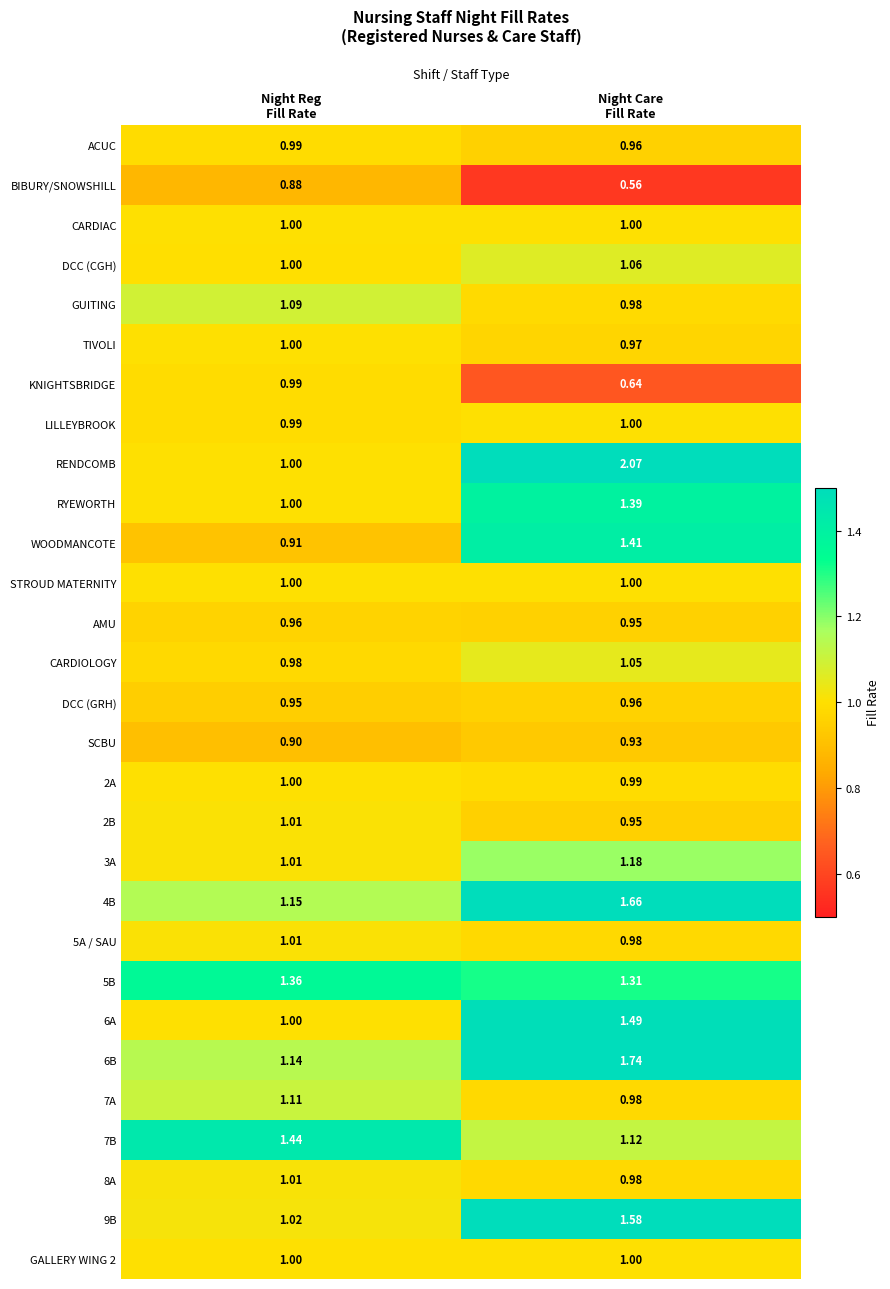

Which series changed the most between Night Reg
Fill Rate and Night Care
Fill Rate?

RENDCOMB